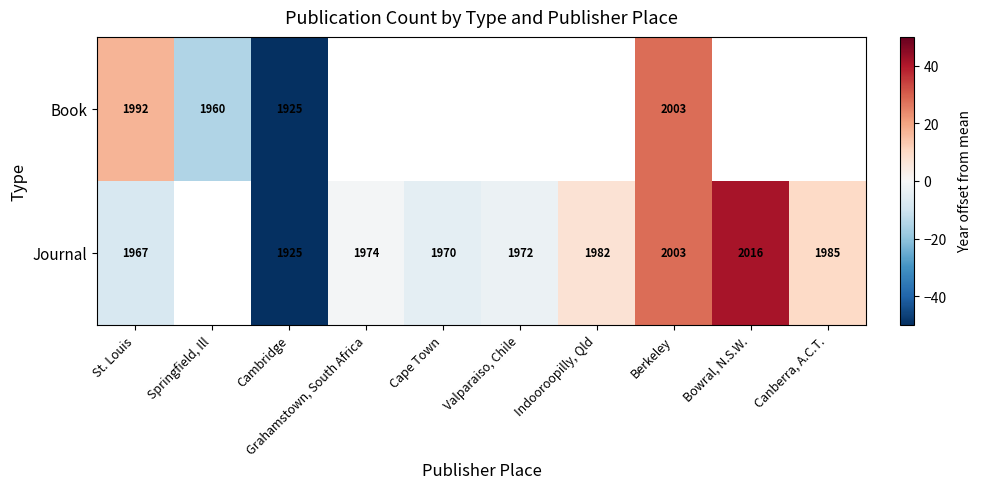

Is the value of Book at Cambridge greater than the value of Journal at Canberra, A.C.T.?

No